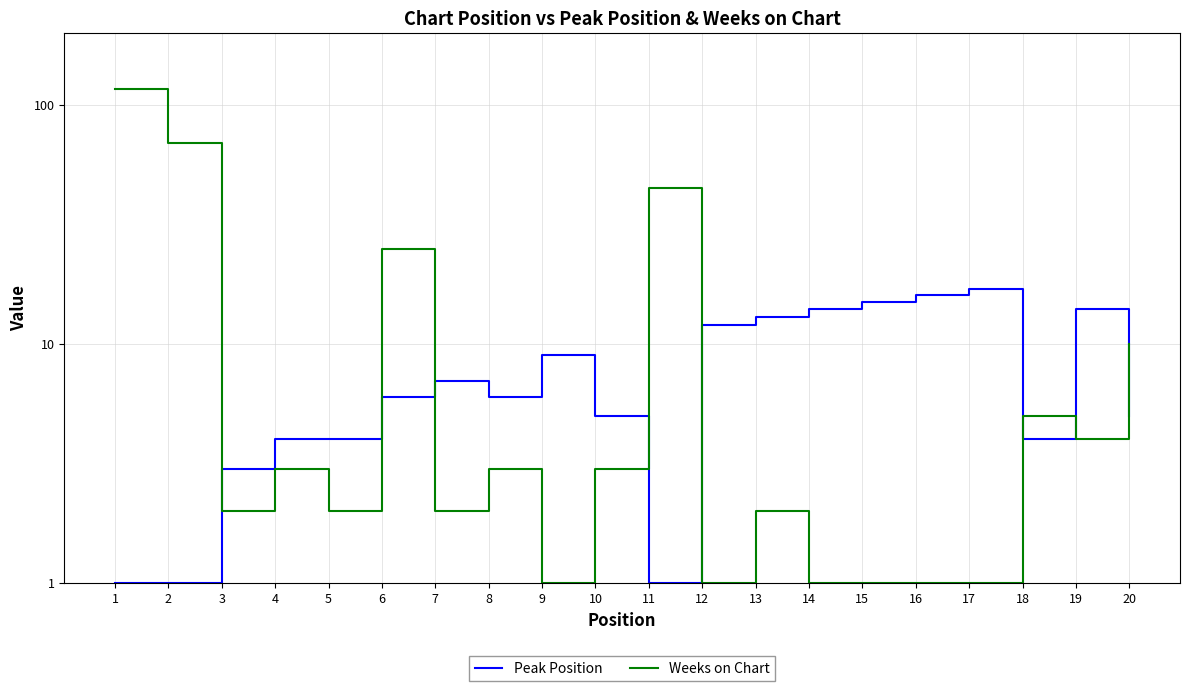

Which series has the largest range (max minus min)?

Weeks on Chart